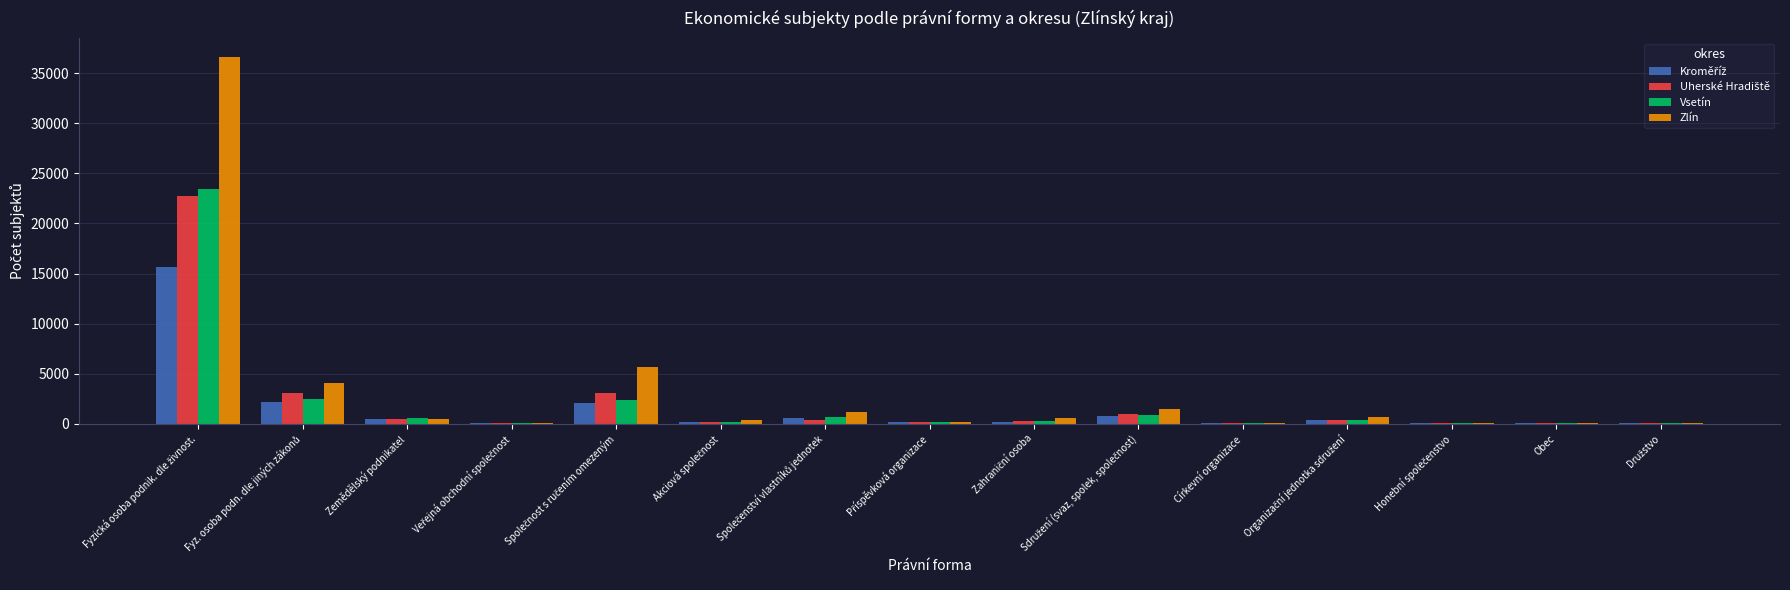

What is the maximum value shown in the chart?

36670